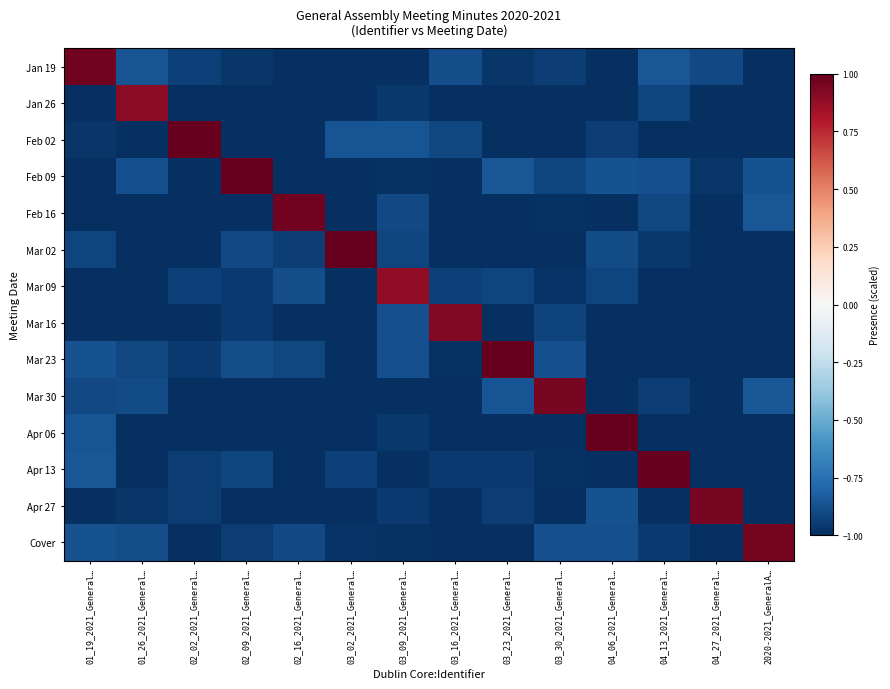

Reading left to right, what are all the values shown in this chart?

Jan 19: 01_19_2021_General…=1.0	01_26_2021_General…=-0.9	02_02_2021_General…=-0.9	02_09_2021_General…=-1.0	02_16_2021_General…=-1.1	03_02_2021_General…=-1.1	03_09_2021_General…=-1.1	03_16_2021_General…=-0.9	03_23_2021_General…=-1.0	03_30_2021_General…=-0.9	04_06_2021_General…=-1.1	04_13_2021_General…=-0.9	04_27_2021_General…=-0.9	2020-2021_GeneralA…=-1.1
Jan 26: 01_19_2021_General…=-1.1	01_26_2021_General…=0.9	02_02_2021_General…=-1.1	02_09_2021_General…=-1.0	02_16_2021_General…=-1.0	03_02_2021_General…=-1.1	03_09_2021_General…=-1.0	03_16_2021_General…=-1.1	03_23_2021_General…=-1.1	03_30_2021_General…=-1.0	04_06_2021_General…=-1.0	04_13_2021_General…=-0.9	04_27_2021_General…=-1.1	2020-2021_GeneralA…=-1.0
Feb 02: 01_19_2021_General…=-1.0	01_26_2021_General…=-1.1	02_02_2021_General…=1.0	02_09_2021_General…=-1.1	02_16_2021_General…=-1.1	03_02_2021_General…=-0.9	03_09_2021_General…=-0.9	03_16_2021_General…=-0.9	03_23_2021_General…=-1.1	03_30_2021_General…=-1.1	04_06_2021_General…=-0.9	04_13_2021_General…=-1.0	04_27_2021_General…=-1.1	2020-2021_GeneralA…=-1.0
Feb 09: 01_19_2021_General…=-1.1	01_26_2021_General…=-0.9	02_02_2021_General…=-1.1	02_09_2021_General…=1.0	02_16_2021_General…=-1.1	03_02_2021_General…=-1.0	03_09_2021_General…=-1.0	03_16_2021_General…=-1.1	03_23_2021_General…=-0.9	03_30_2021_General…=-0.9	04_06_2021_General…=-0.9	04_13_2021_General…=-0.9	04_27_2021_General…=-1.0	2020-2021_GeneralA…=-0.9
Feb 16: 01_19_2021_General…=-1.1	01_26_2021_General…=-1.1	02_02_2021_General…=-1.1	02_09_2021_General…=-1.1	02_16_2021_General…=1.0	03_02_2021_General…=-1.1	03_09_2021_General…=-0.9	03_16_2021_General…=-1.0	03_23_2021_General…=-1.1	03_30_2021_General…=-1.0	04_06_2021_General…=-1.1	04_13_2021_General…=-0.9	04_27_2021_General…=-1.1	2020-2021_GeneralA…=-0.9
Mar 02: 01_19_2021_General…=-0.9	01_26_2021_General…=-1.1	02_02_2021_General…=-1.1	02_09_2021_General…=-0.9	02_16_2021_General…=-0.9	03_02_2021_General…=1.1	03_09_2021_General…=-0.9	03_16_2021_General…=-1.1	03_23_2021_General…=-1.0	03_30_2021_General…=-1.1	04_06_2021_General…=-0.9	04_13_2021_General…=-1.0	04_27_2021_General…=-1.1	2020-2021_GeneralA…=-1.1
Mar 09: 01_19_2021_General…=-1.1	01_26_2021_General…=-1.1	02_02_2021_General…=-0.9	02_09_2021_General…=-1.0	02_16_2021_General…=-0.9	03_02_2021_General…=-1.0	03_09_2021_General…=0.9	03_16_2021_General…=-0.9	03_23_2021_General…=-0.9	03_30_2021_General…=-1.0	04_06_2021_General…=-0.9	04_13_2021_General…=-1.0	04_27_2021_General…=-1.0	2020-2021_GeneralA…=-1.0
Mar 16: 01_19_2021_General…=-1.1	01_26_2021_General…=-1.1	02_02_2021_General…=-1.1	02_09_2021_General…=-1.0	02_16_2021_General…=-1.1	03_02_2021_General…=-1.0	03_09_2021_General…=-0.9	03_16_2021_General…=0.9	03_23_2021_General…=-1.0	03_30_2021_General…=-0.9	04_06_2021_General…=-1.1	04_13_2021_General…=-1.1	04_27_2021_General…=-1.1	2020-2021_GeneralA…=-1.1
Mar 23: 01_19_2021_General…=-0.9	01_26_2021_General…=-0.9	02_02_2021_General…=-1.0	02_09_2021_General…=-0.9	02_16_2021_General…=-0.9	03_02_2021_General…=-1.1	03_09_2021_General…=-0.9	03_16_2021_General…=-1.0	03_23_2021_General…=1.1	03_30_2021_General…=-0.9	04_06_2021_General…=-1.1	04_13_2021_General…=-1.1	04_27_2021_General…=-1.1	2020-2021_GeneralA…=-1.0
Mar 30: 01_19_2021_General…=-0.9	01_26_2021_General…=-0.9	02_02_2021_General…=-1.1	02_09_2021_General…=-1.0	02_16_2021_General…=-1.0	03_02_2021_General…=-1.1	03_09_2021_General…=-1.1	03_16_2021_General…=-1.0	03_23_2021_General…=-0.9	03_30_2021_General…=0.9	04_06_2021_General…=-1.0	04_13_2021_General…=-0.9	04_27_2021_General…=-1.0	2020-2021_GeneralA…=-0.9
Apr 06: 01_19_2021_General…=-0.9	01_26_2021_General…=-1.1	02_02_2021_General…=-1.0	02_09_2021_General…=-1.1	02_16_2021_General…=-1.1	03_02_2021_General…=-1.1	03_09_2021_General…=-1.0	03_16_2021_General…=-1.0	03_23_2021_General…=-1.1	03_30_2021_General…=-1.1	04_06_2021_General…=1.1	04_13_2021_General…=-1.1	04_27_2021_General…=-1.1	2020-2021_GeneralA…=-1.0
Apr 13: 01_19_2021_General…=-0.9	01_26_2021_General…=-1.1	02_02_2021_General…=-0.9	02_09_2021_General…=-0.9	02_16_2021_General…=-1.1	03_02_2021_General…=-0.9	03_09_2021_General…=-1.0	03_16_2021_General…=-1.0	03_23_2021_General…=-1.0	03_30_2021_General…=-1.0	04_06_2021_General…=-1.1	04_13_2021_General…=1.1	04_27_2021_General…=-1.1	2020-2021_GeneralA…=-1.1
Apr 27: 01_19_2021_General…=-1.1	01_26_2021_General…=-1.0	02_02_2021_General…=-0.9	02_09_2021_General…=-1.1	02_16_2021_General…=-1.0	03_02_2021_General…=-1.1	03_09_2021_General…=-1.0	03_16_2021_General…=-1.1	03_23_2021_General…=-0.9	03_30_2021_General…=-1.0	04_06_2021_General…=-0.9	04_13_2021_General…=-1.1	04_27_2021_General…=1.0	2020-2021_GeneralA…=-1.1
Cover: 01_19_2021_General…=-0.9	01_26_2021_General…=-0.9	02_02_2021_General…=-1.1	02_09_2021_General…=-1.0	02_16_2021_General…=-0.9	03_02_2021_General…=-1.0	03_09_2021_General…=-1.0	03_16_2021_General…=-1.1	03_23_2021_General…=-1.1	03_30_2021_General…=-0.9	04_06_2021_General…=-0.9	04_13_2021_General…=-1.0	04_27_2021_General…=-1.0	2020-2021_GeneralA…=1.0